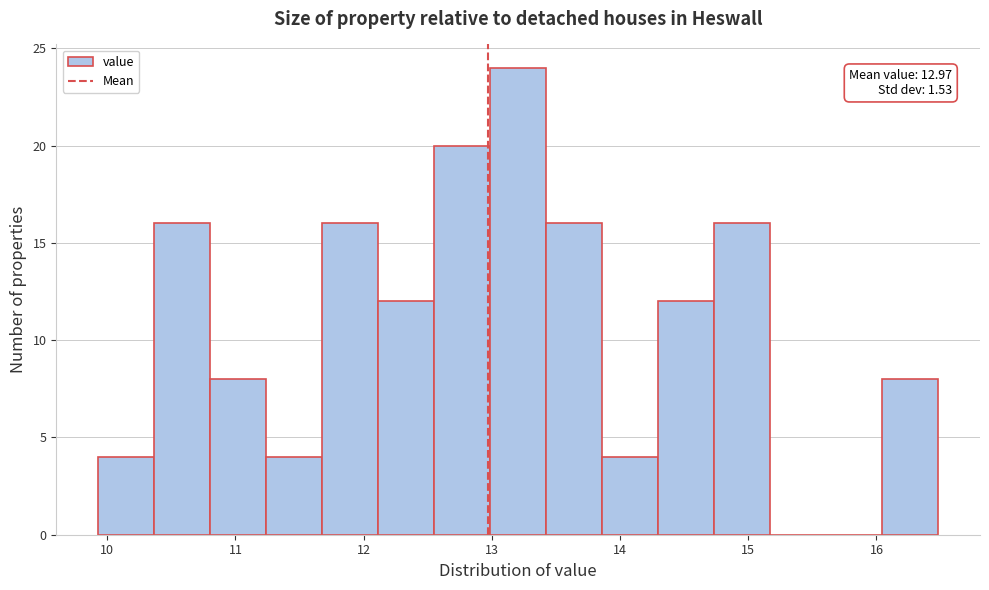

Which range on the x-axis has the tallest bar?

13.0 to 13.4